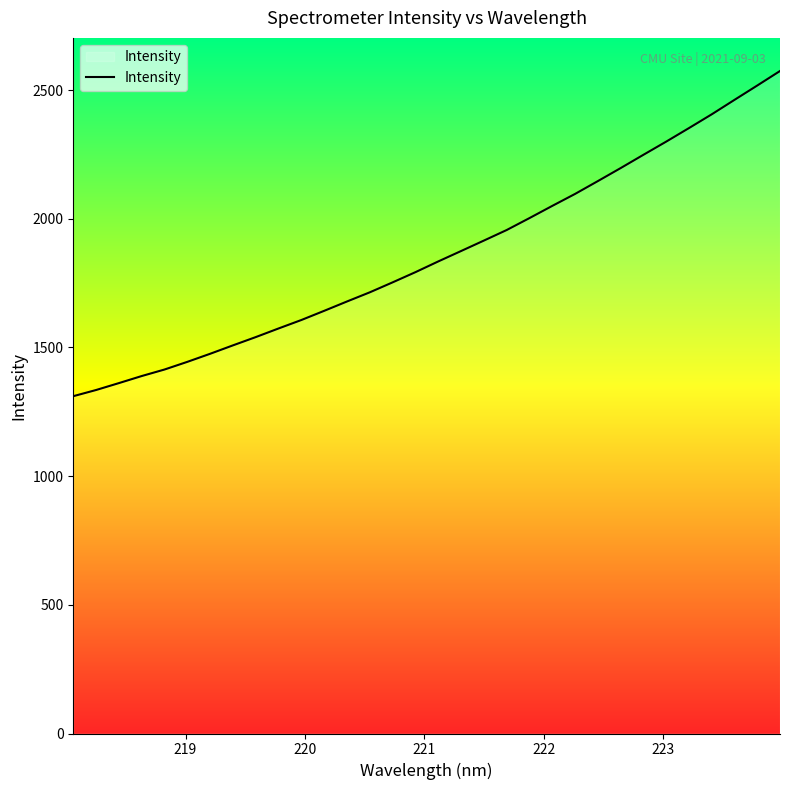

Reading right to left, list all the values displayed in this chart.

2574.4	2517.9	2462.2	2406.0	2352.5	2299.9	2248.7	2197.0	2146.5	2096.6	2050.2	2002.8	1956.4	1915.4	1874.8	1834.4	1792.8	1753.2	1714.5	1678.9	1642.6	1606.9	1574.1	1540.5	1508.4	1475.6	1444.3	1414.5	1389.1	1361.7	1334.8	1310.8